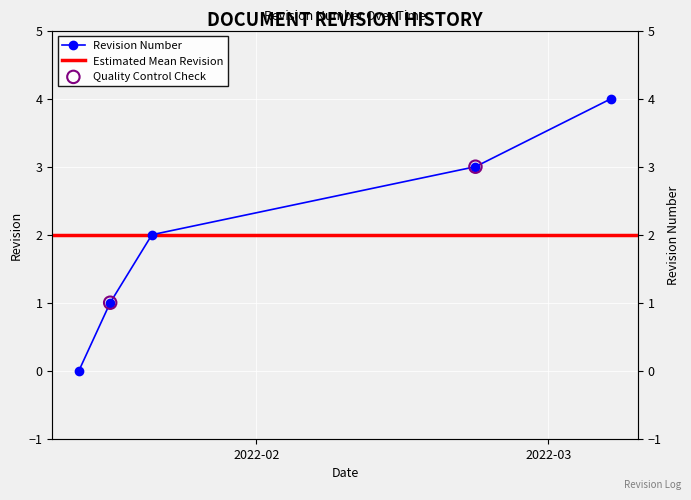

What is the ratio of the value at 2022-03-07 to the value at 2022-01-18?

4.0